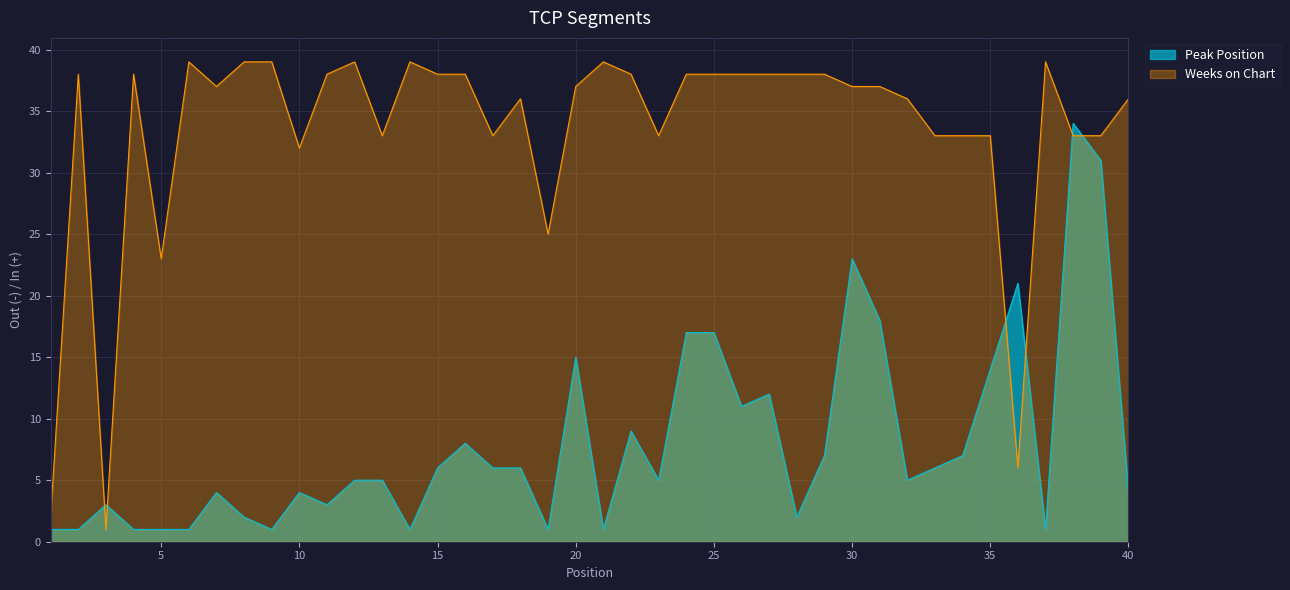

What are all the series names shown in the legend?

Peak Position, Weeks on Chart